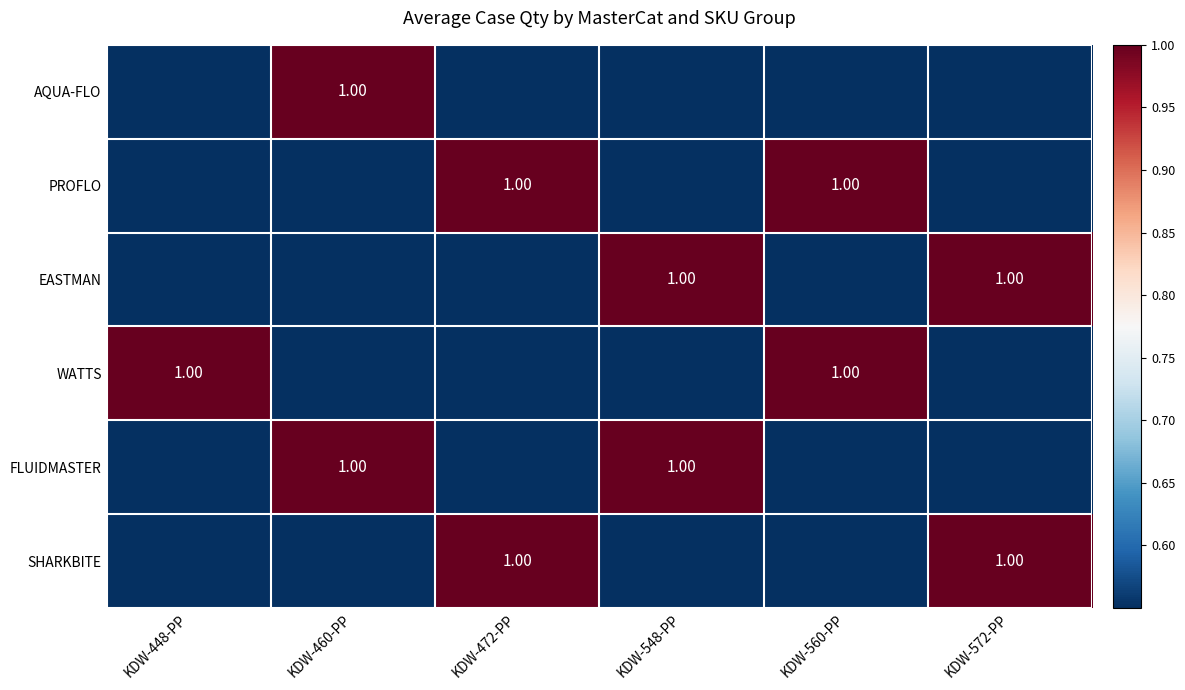

What is the difference between the SHARKBITE values at KDW-472-PP and KDW-448-PP?

1